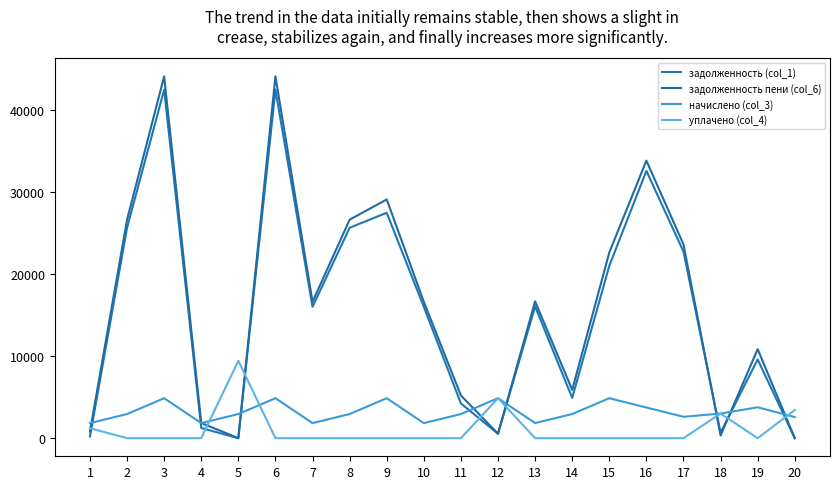

What is the difference between the highest and lowest values at 17?

23610.3